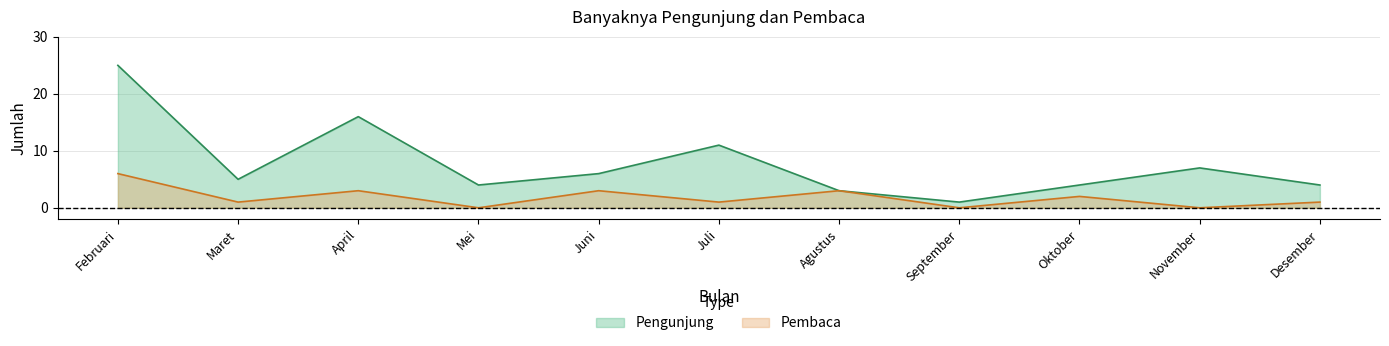

Is the value of Pengunjung at April greater than the value of Pembaca at Desember?

Yes